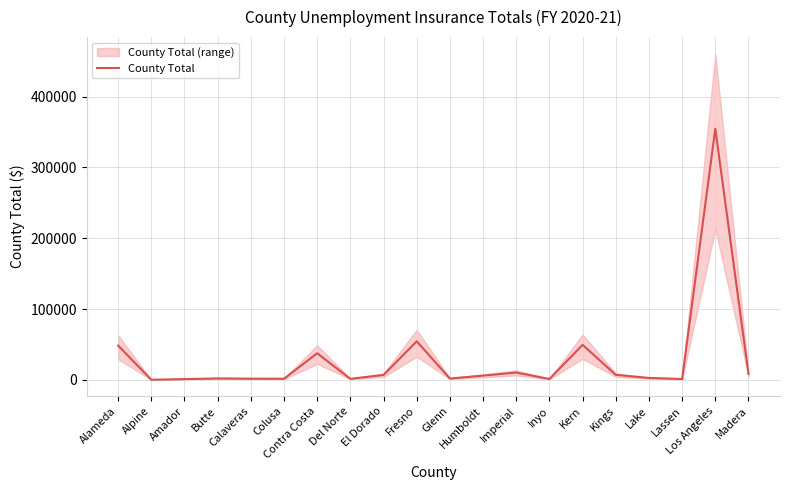

What is the sum of the values at Alameda and Inyo?

49566